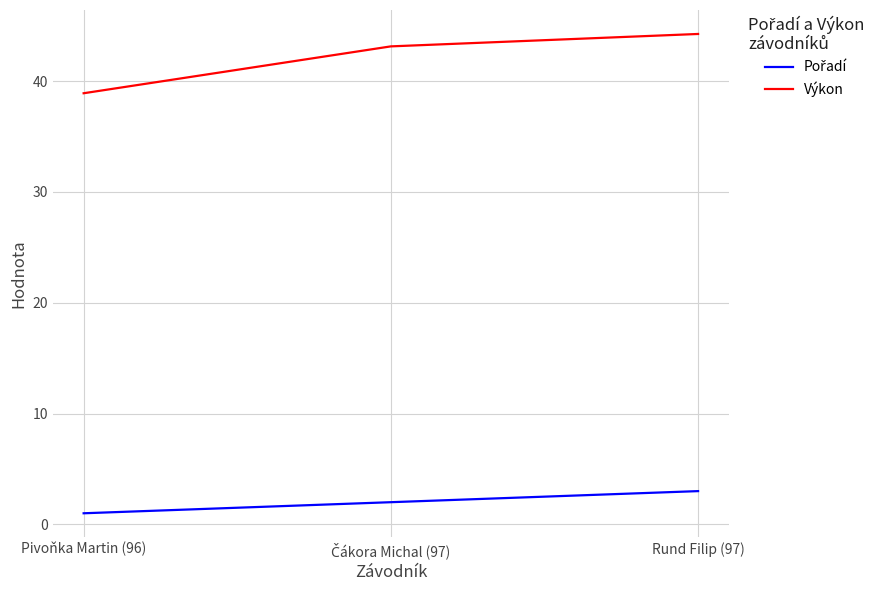

What position from the right is Pivoňka Martin (96)?

3